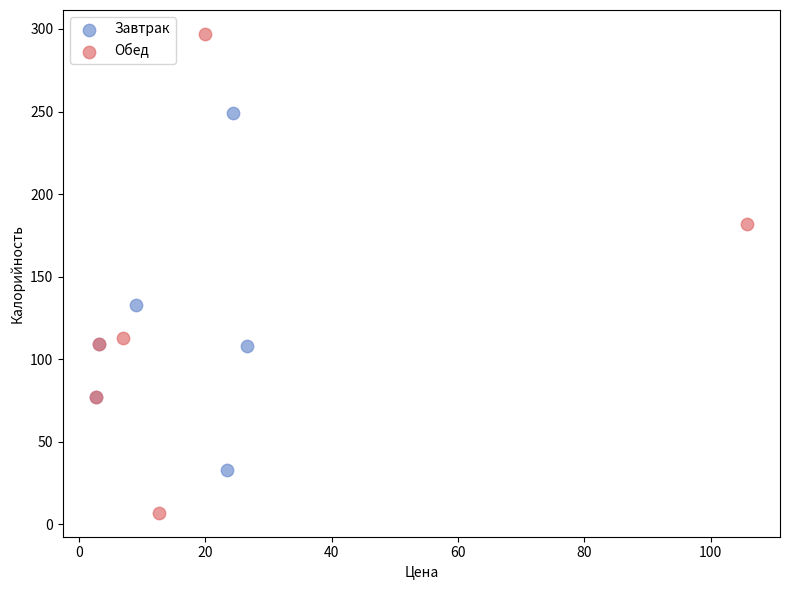

Which series reaches the maximum Y coordinate?

Обед